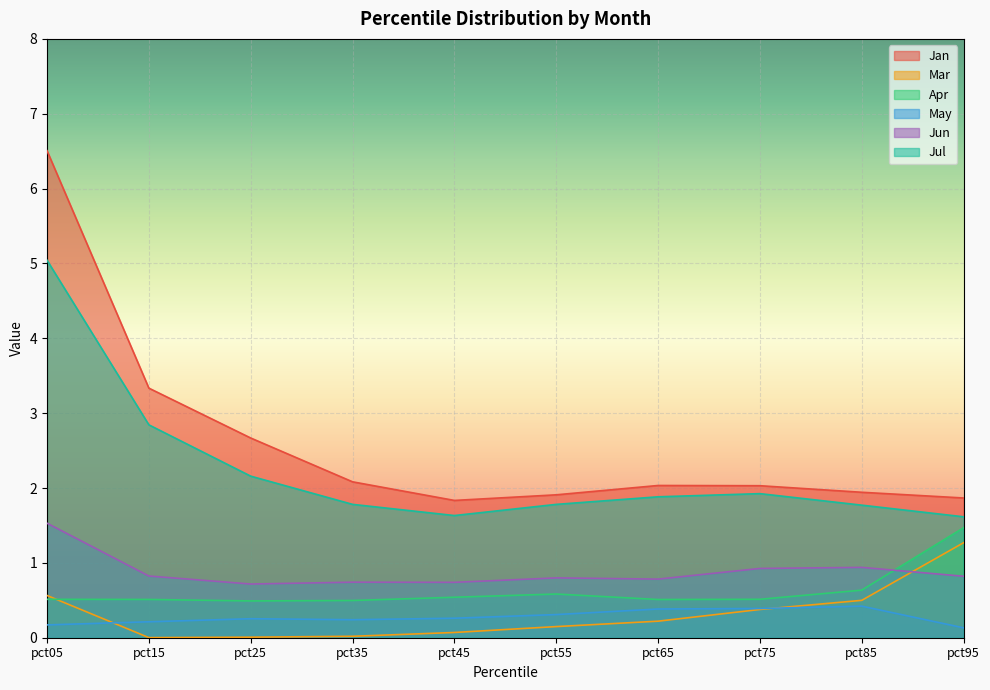

List the labels in order of May value, smallest first.

pct95, pct05, pct15, pct35, pct25, pct45, pct55, pct65, pct75, pct85